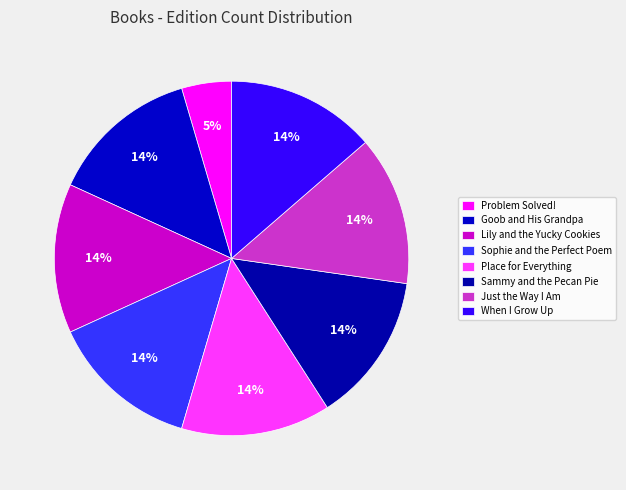

Does Problem Solved! represent more than half of the total?

No